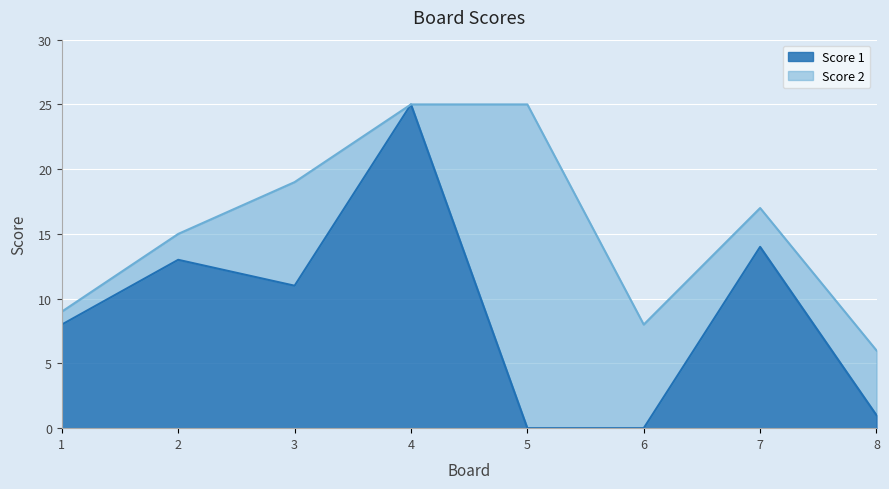

How many data points does each series have?

8